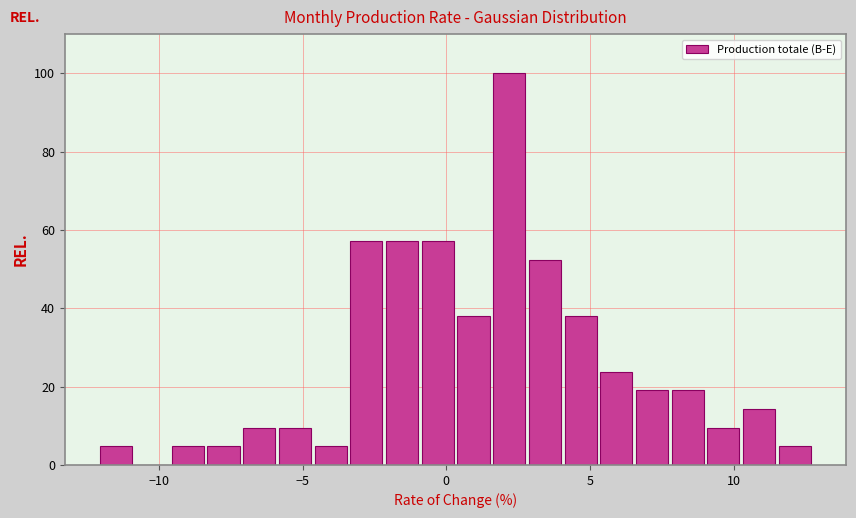

Read against the x-axis, roughly where is the centre of the tallest bar?

2.0